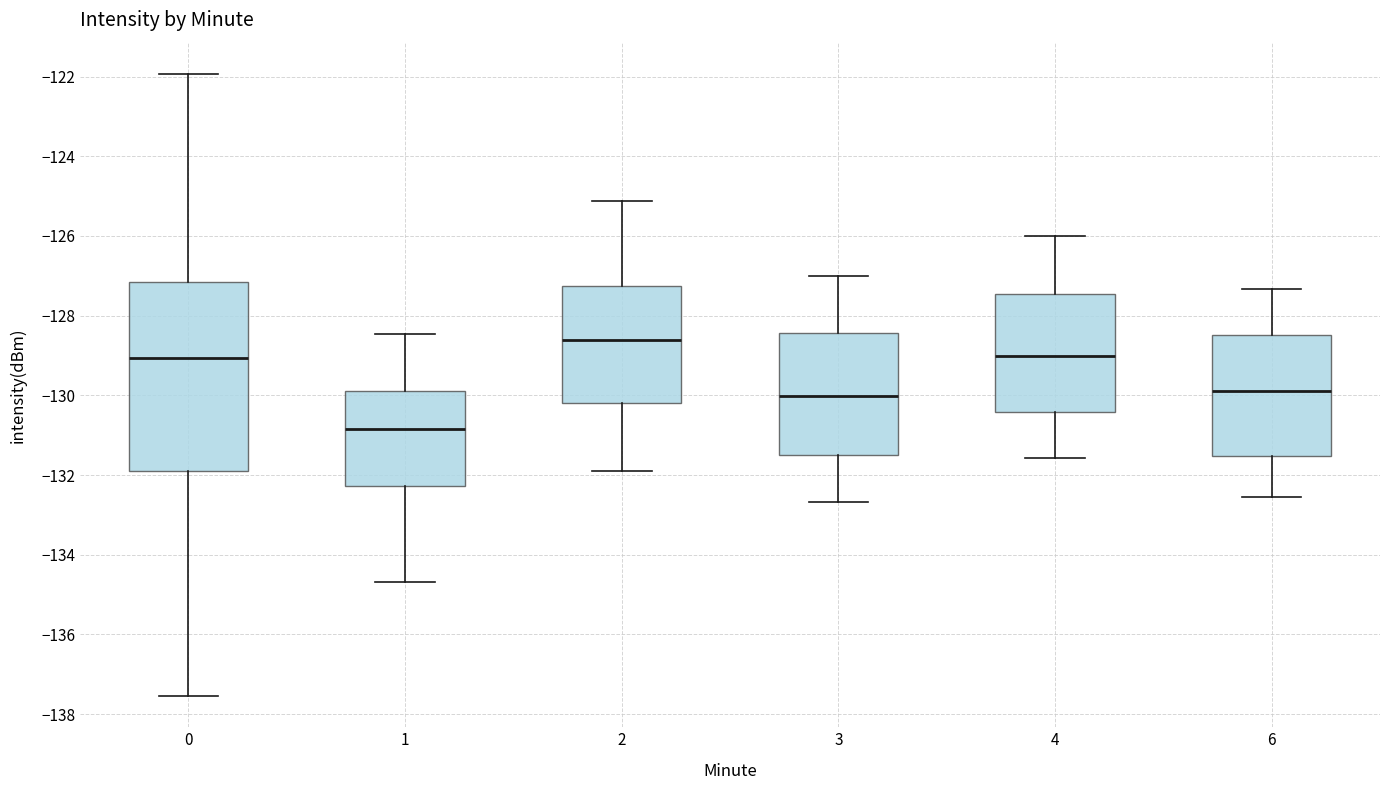

Which box is the tallest, from its lower edge to its upper edge?

0